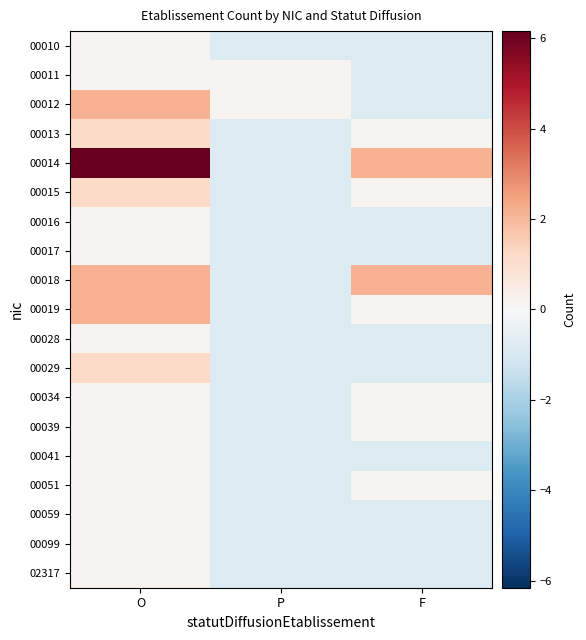

Which has a higher value, F or P?

F